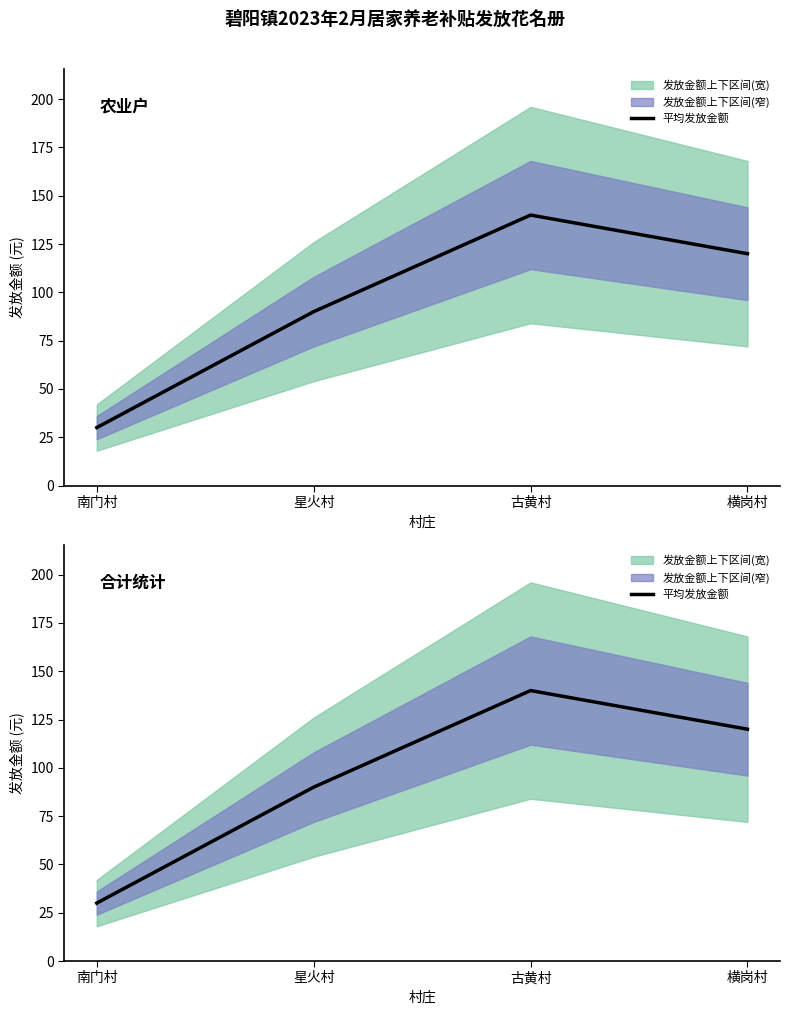

What is the difference between the values at 横岗村 and 古黄村?

20